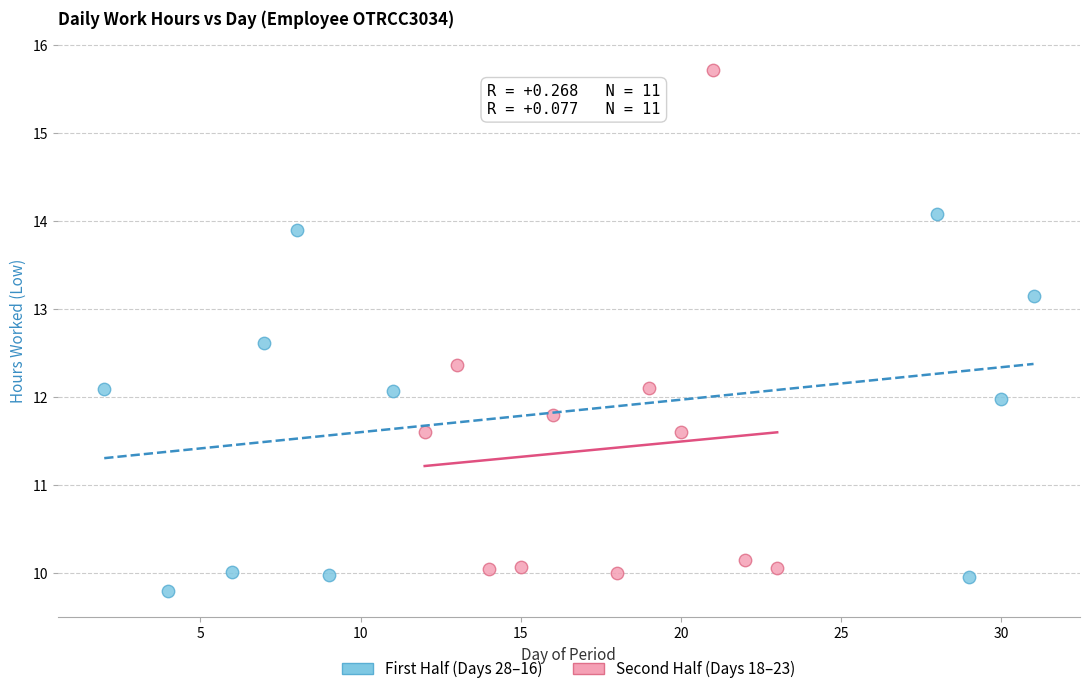

Which series reaches the minimum Y coordinate?

First Half (Days 28–16)